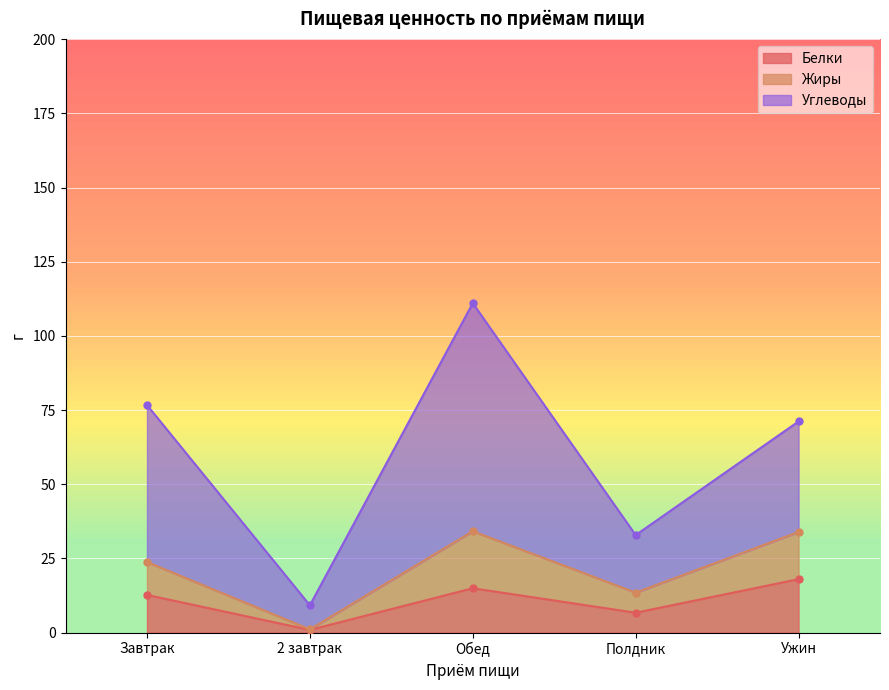

What is the minimum value for Жиры?

1.1